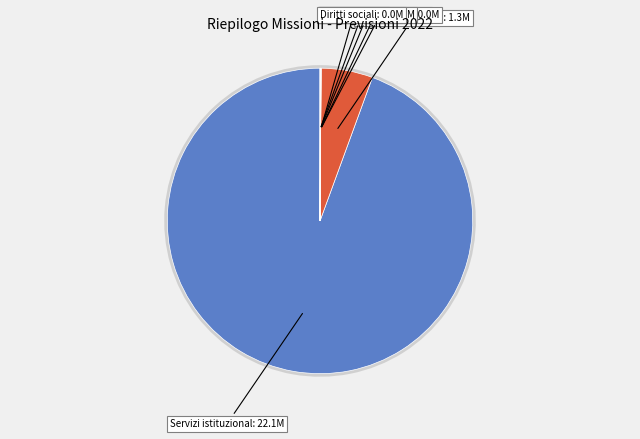

To the nearest percent, what portion does Servizi istituzionali represent?

94%